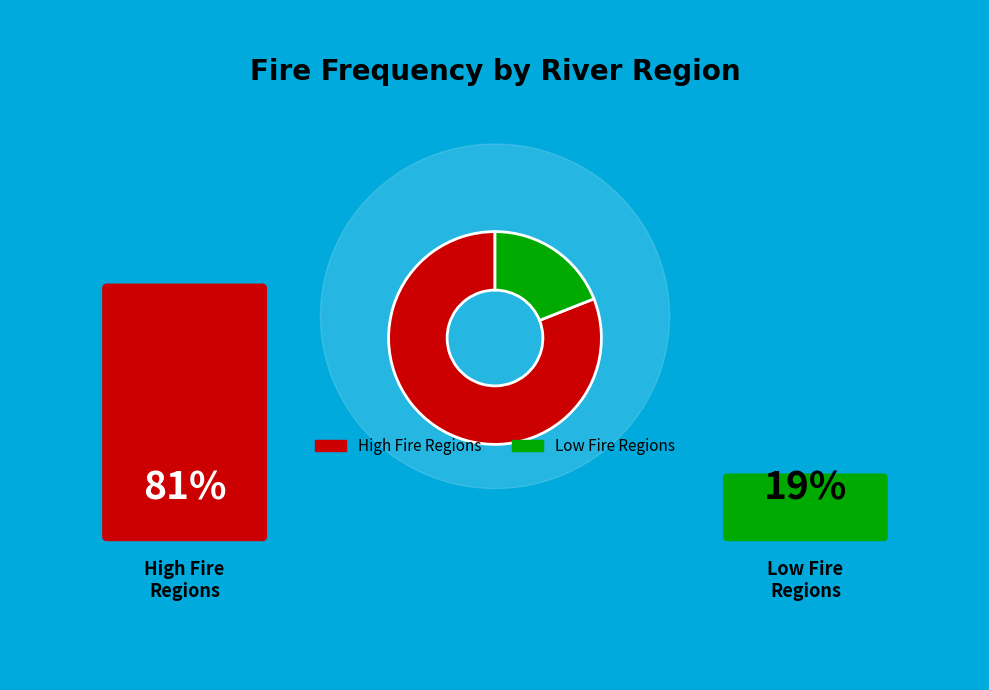

What is the largest slice in the pie chart?

High Fire Regions